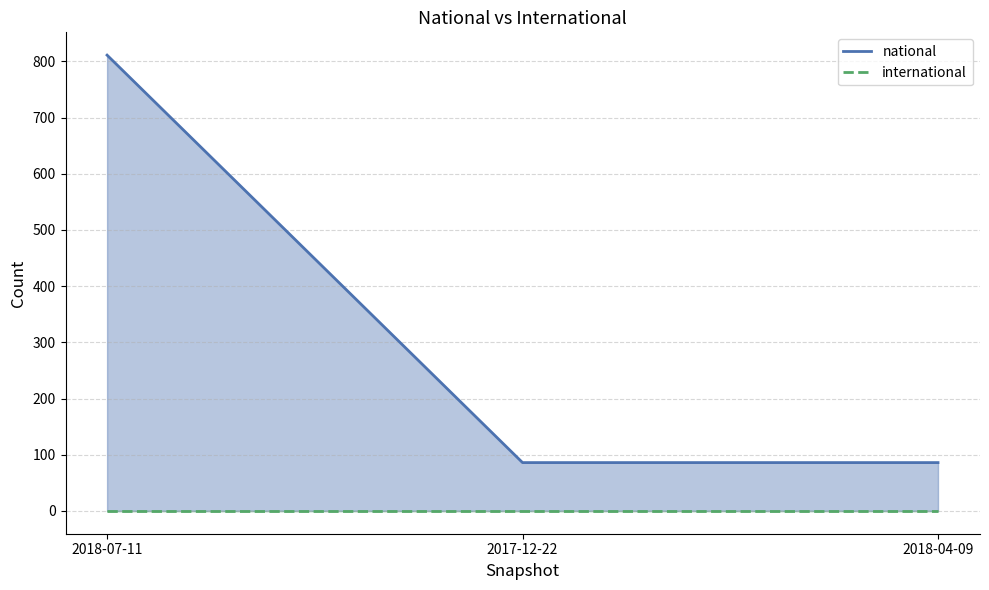

How many lines are shown in the chart?

2